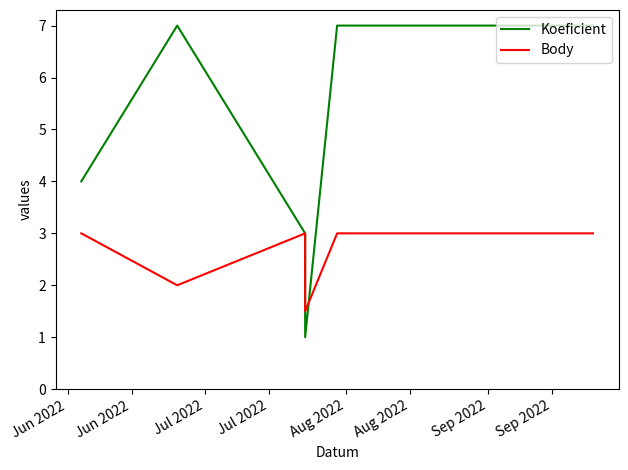

Which series has the largest total across all categories?

Koeficient